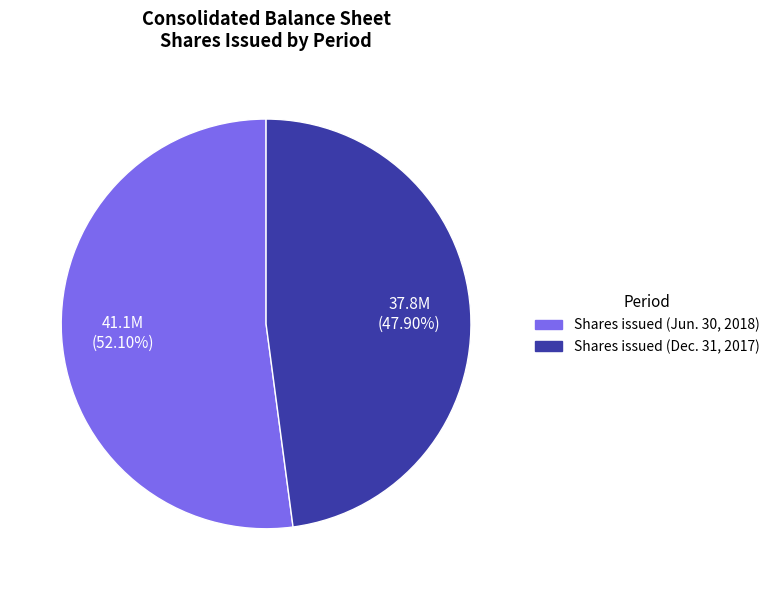

To the nearest percent, what is the difference between the largest and smallest slice percentages?

4%